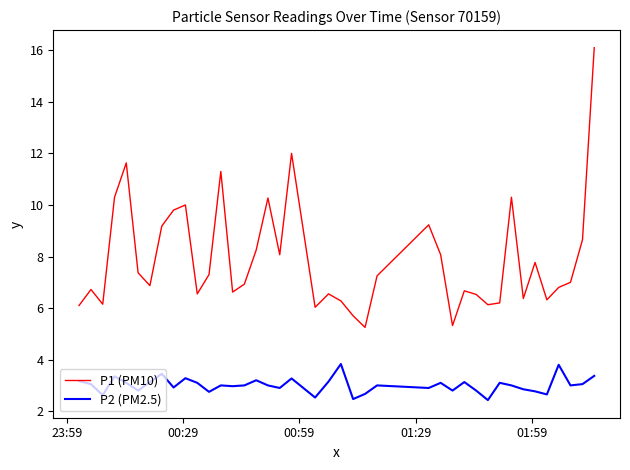

Which series has the largest total across all categories?

P1 (PM10)